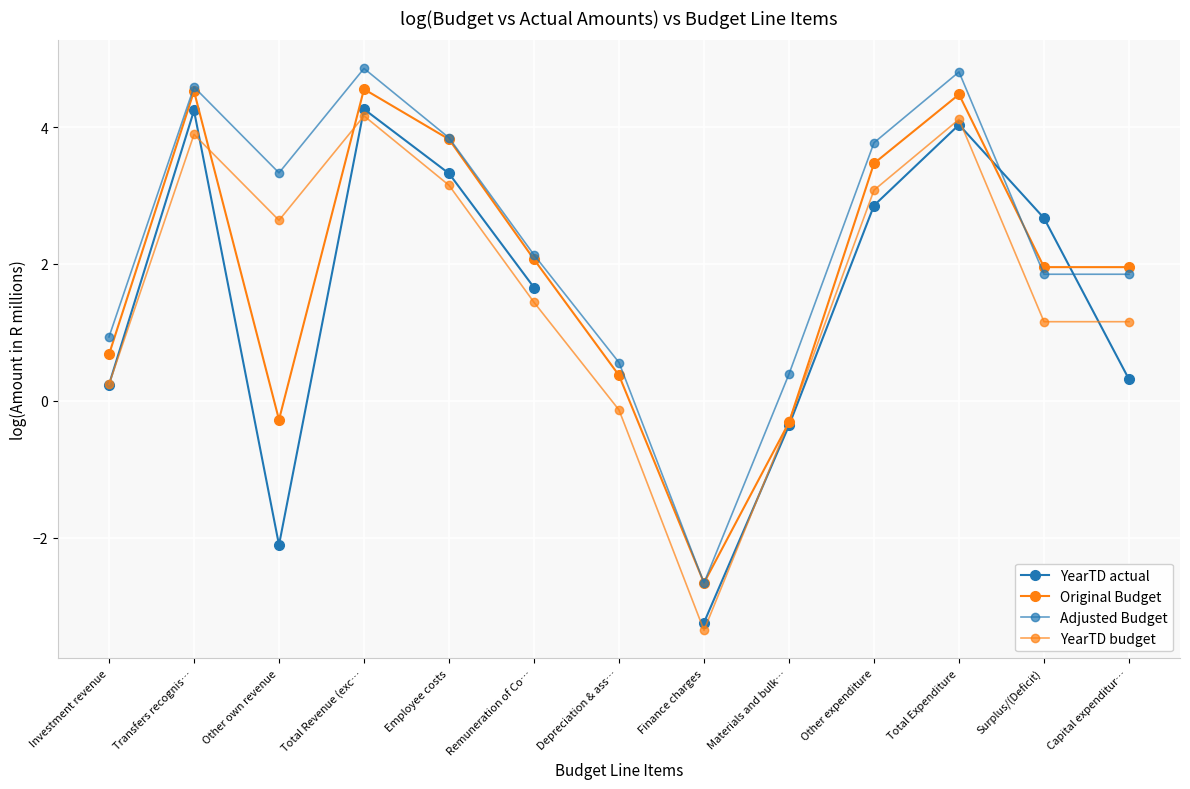

Rank the series at Finance charges from lowest to highest value.

YearTD budget, YearTD actual, Original Budget, Adjusted Budget